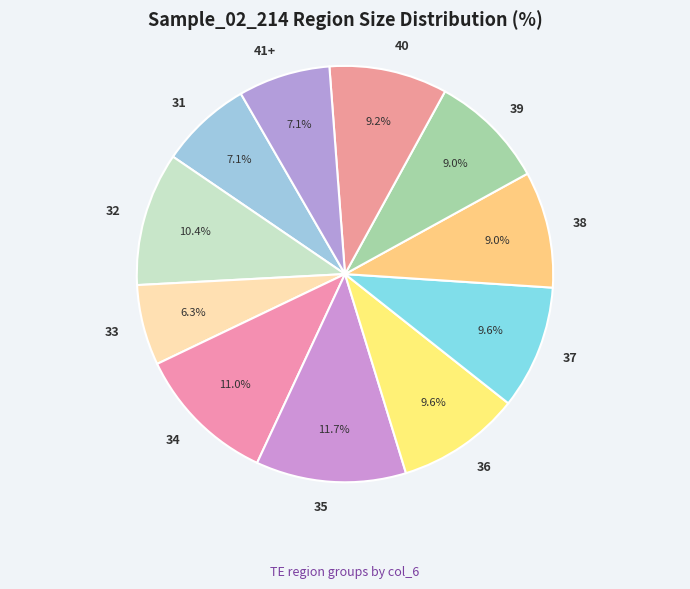

What percentage do 40 and 39 together represent?

18.2%